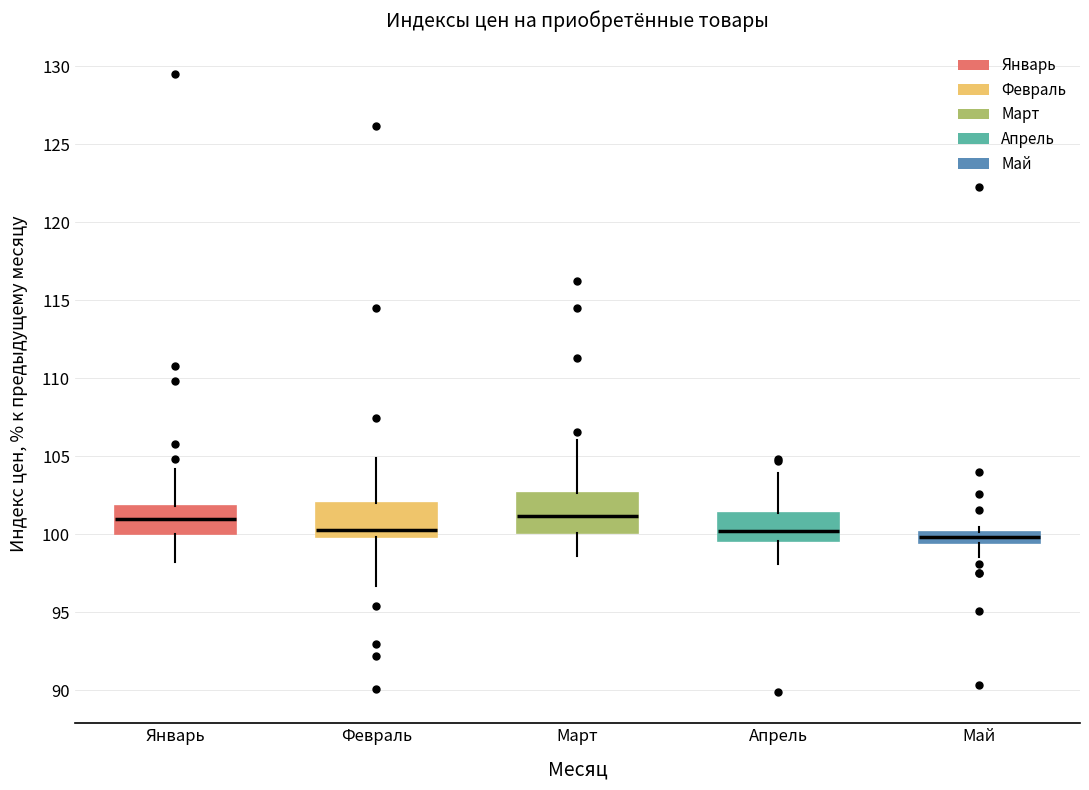

Where is the upper edge of the box for Апрель on the y-axis? The values are not printed on the chart, so give them approximately, as read against the axis.

101.5